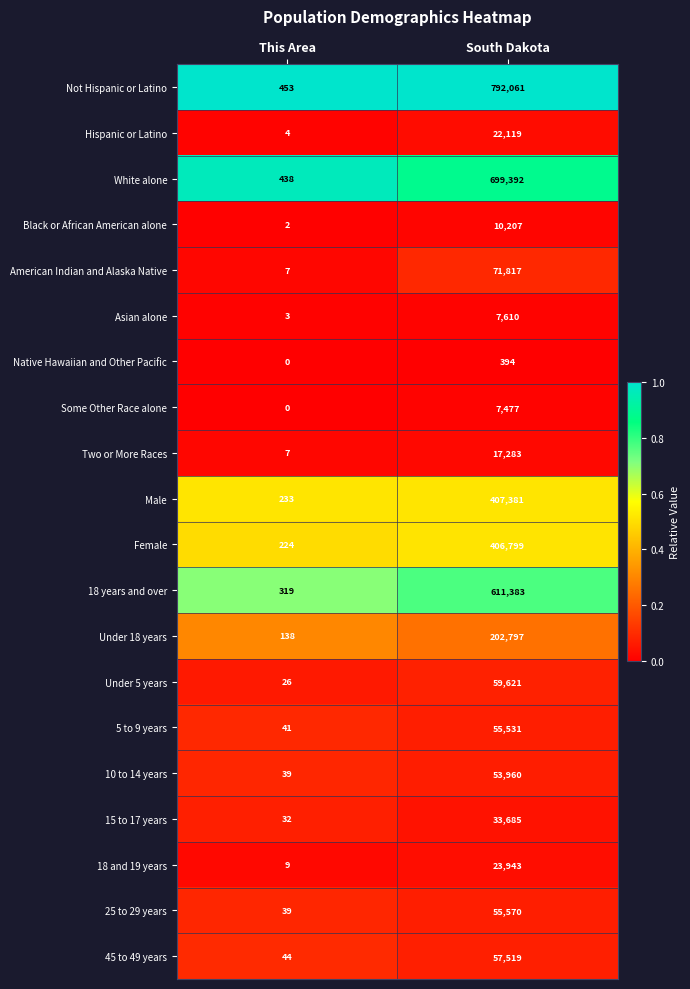

Is it true that Asian alone equals 2 at This Area?

False